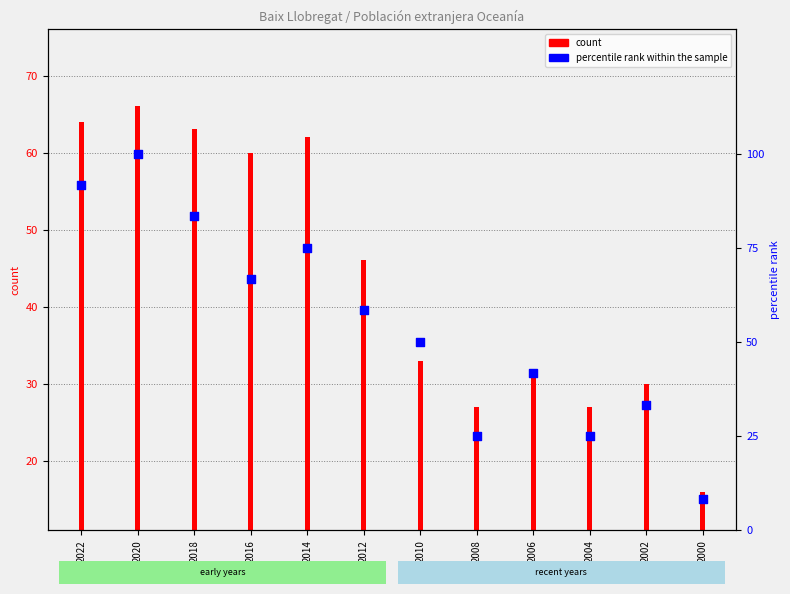

What are all the series names shown in the legend?

count, percentile rank within the sample